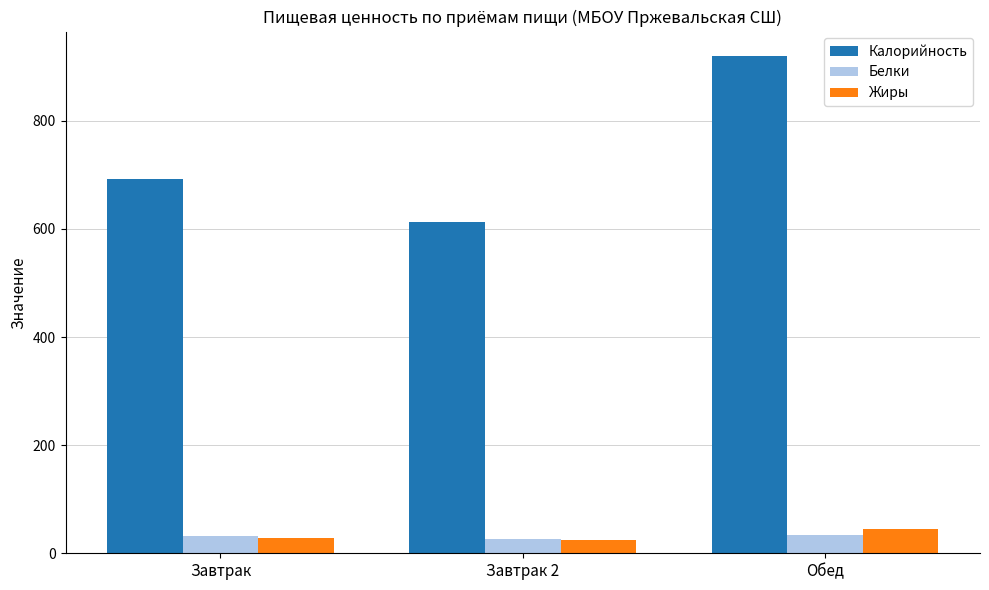

What is the difference between the highest and lowest values at Завтрак 2?

586.9